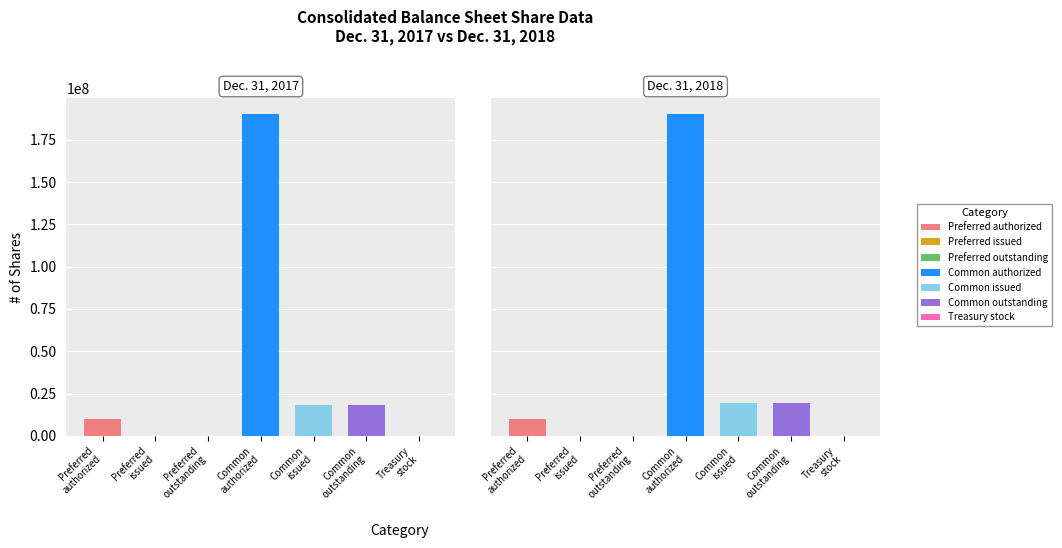

How many data points in Dec. 31, 2017 are less than 10000000?

3